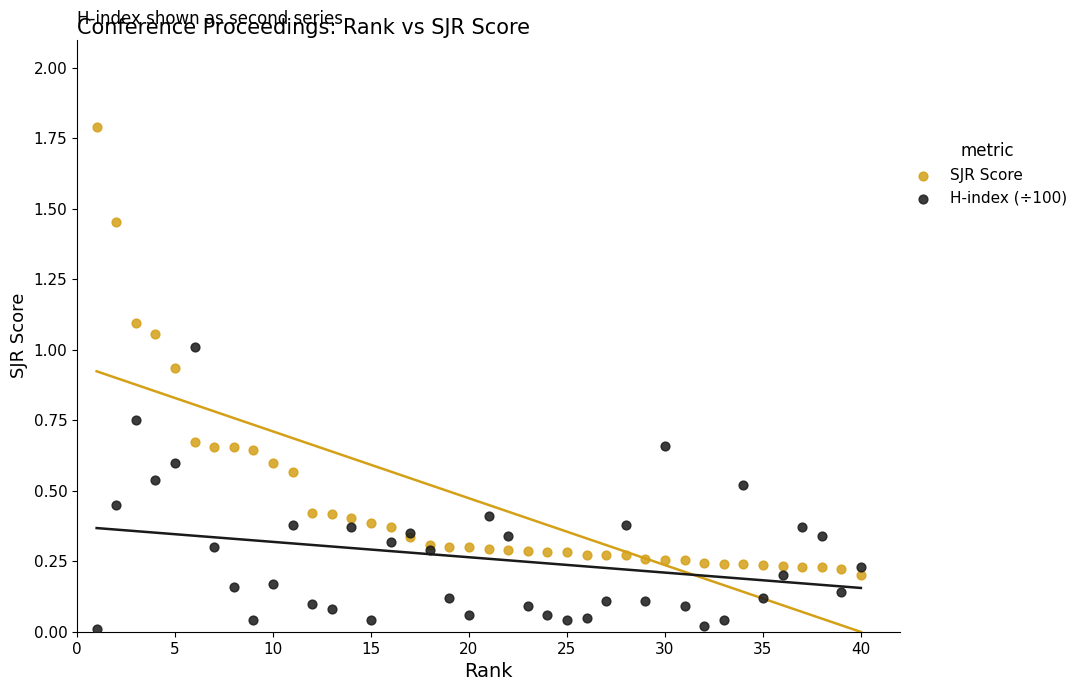

Which series has the widest spread of Y values?

SJR Score